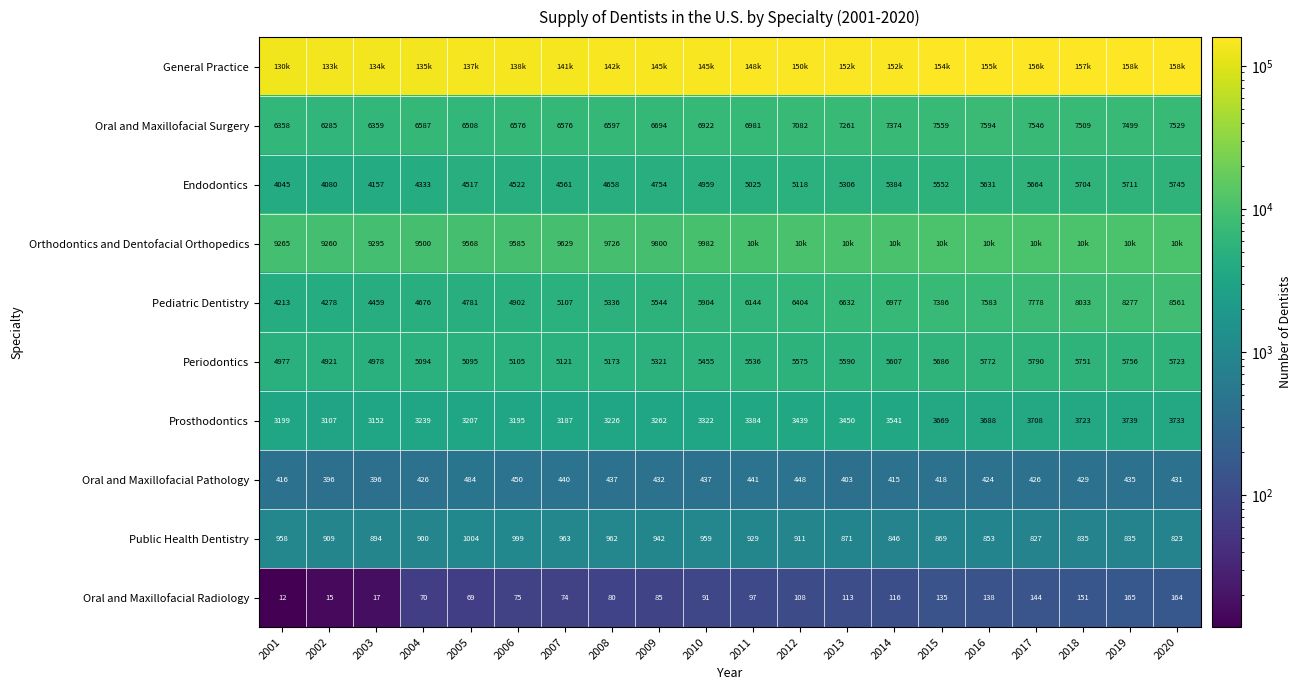

Is the value of Oral and Maxillofacial Pathology at 2004 greater than the value of Pediatric Dentistry at 2020?

No